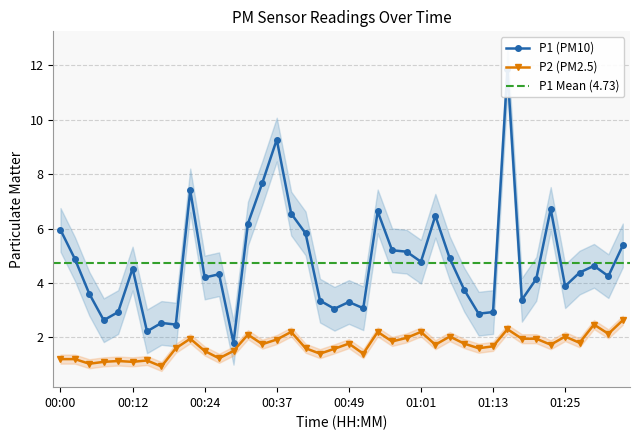

How many interior local peaks does the P2 series have?

12